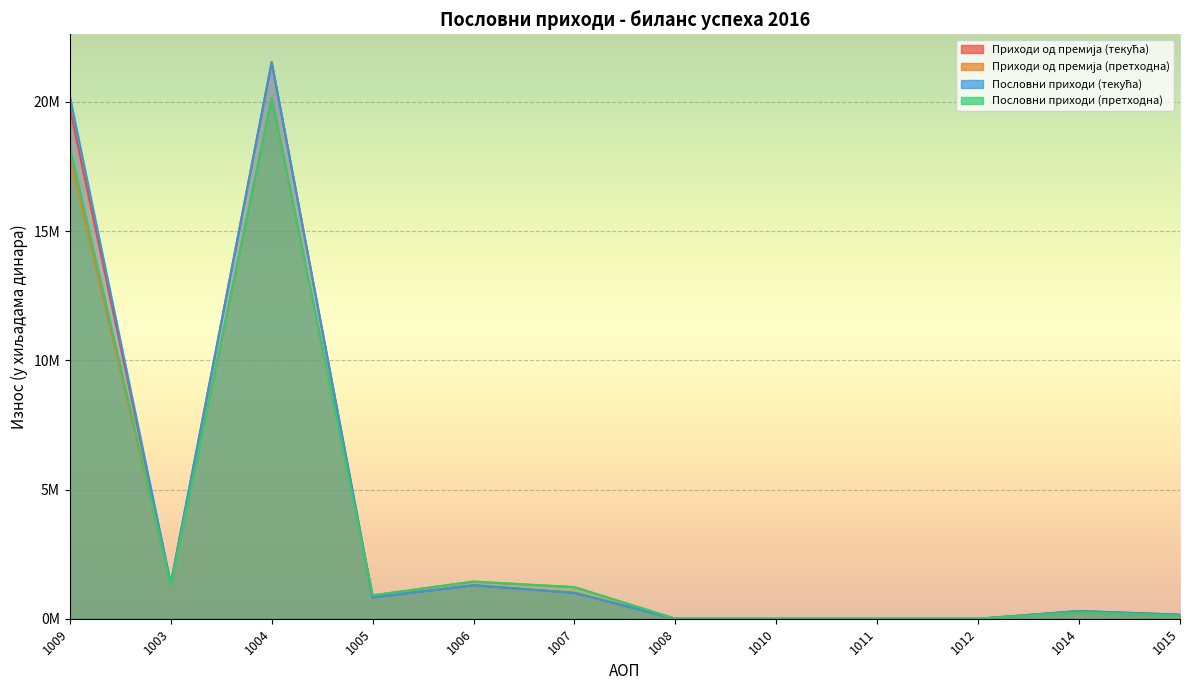

True or false: Пословни приходи (текућа) and Пословни приходи (претходна) cross at least once.

True